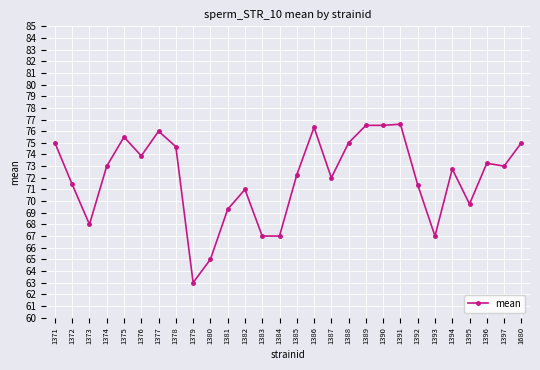

How many categories are shown in the chart?

28